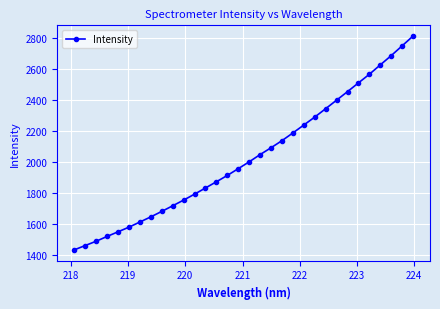

How many values exceed 2003?

16